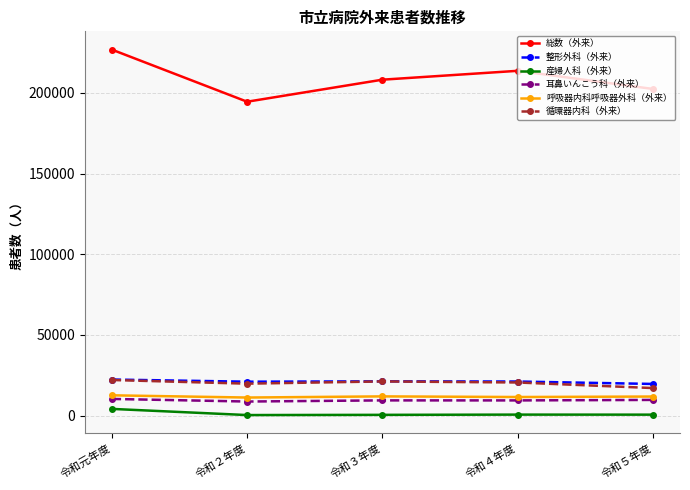

True or false: 総数（外来） has more than 0 interior local peaks.

True